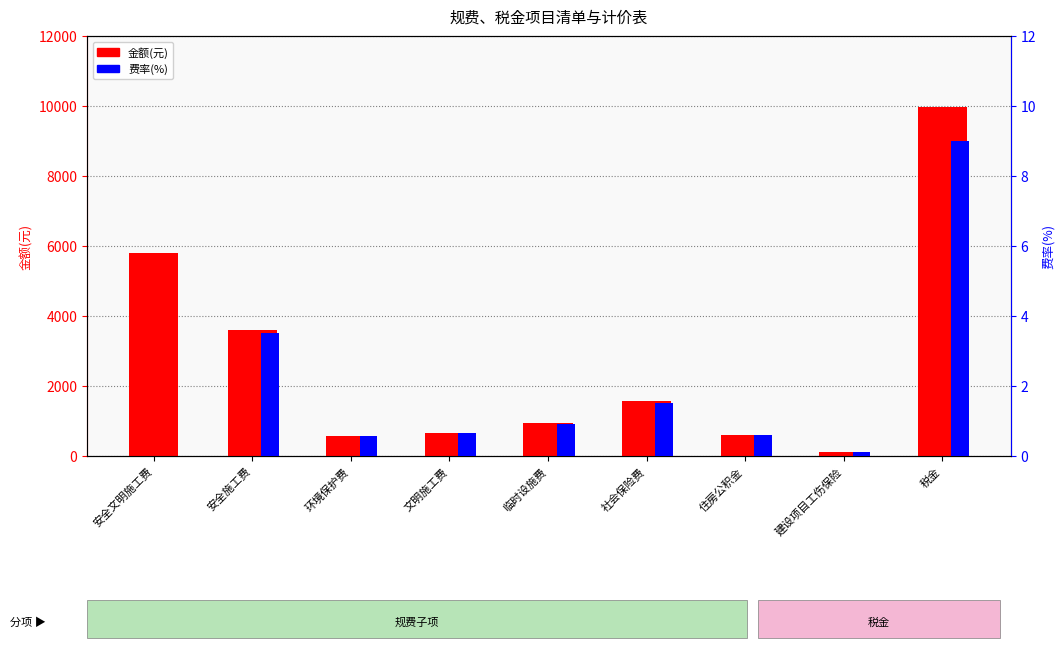

Between 社会保险费 and 税金, which is larger?

税金